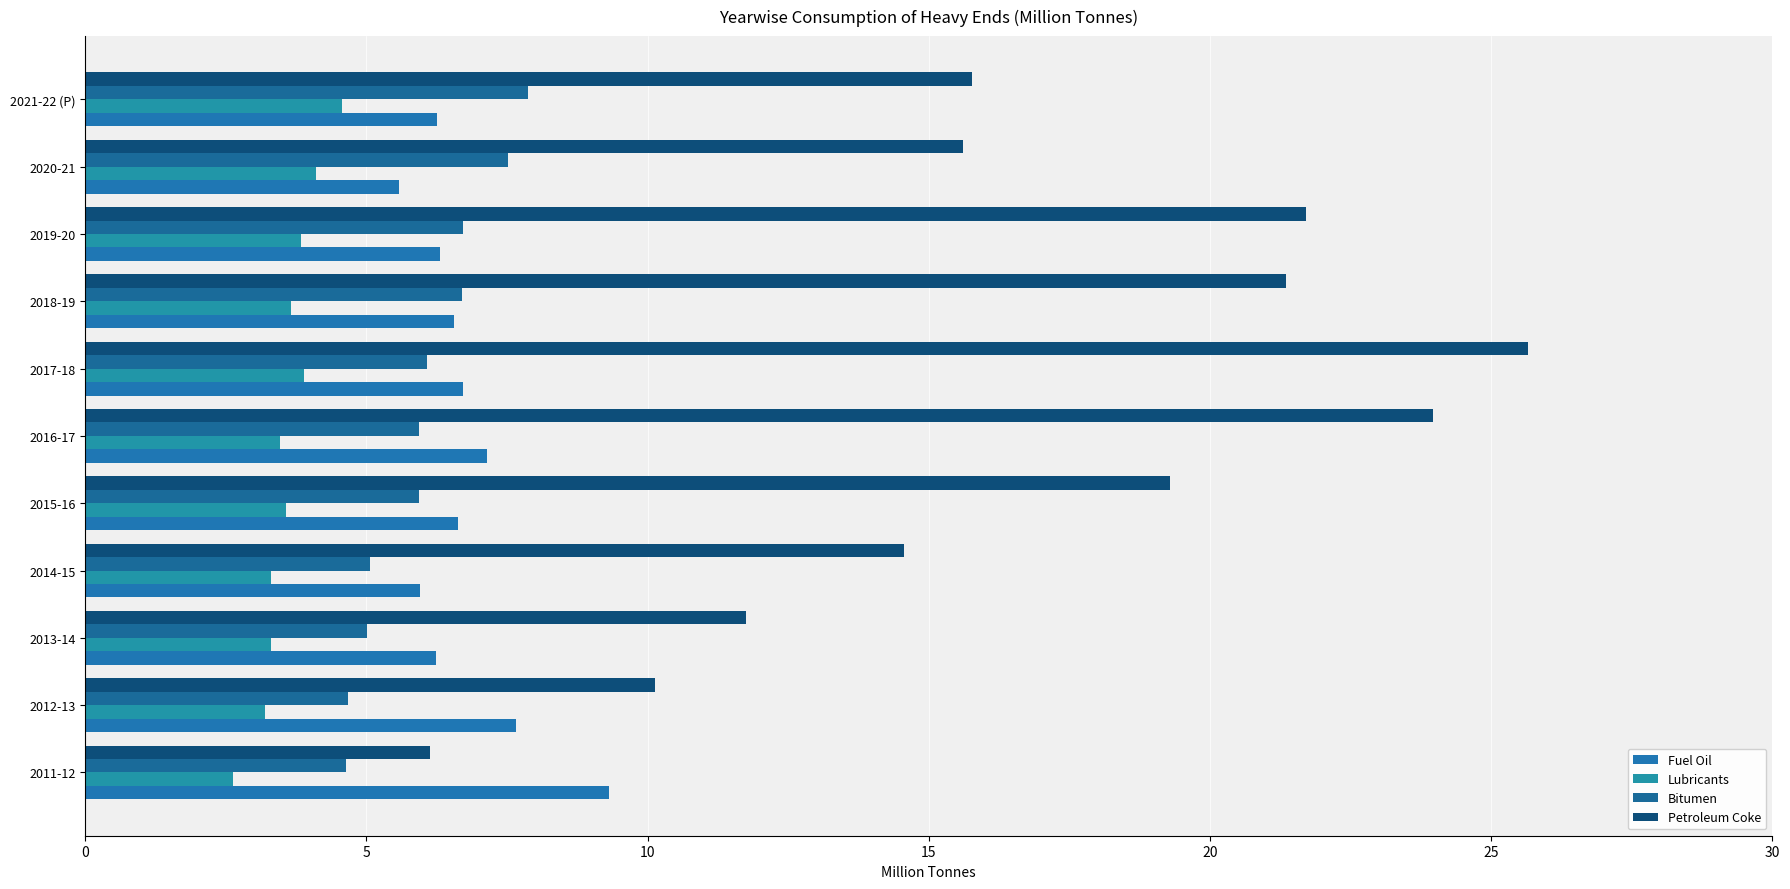

What are all the series names shown in the legend?

Fuel Oil, Lubricants, Bitumen, Petroleum Coke